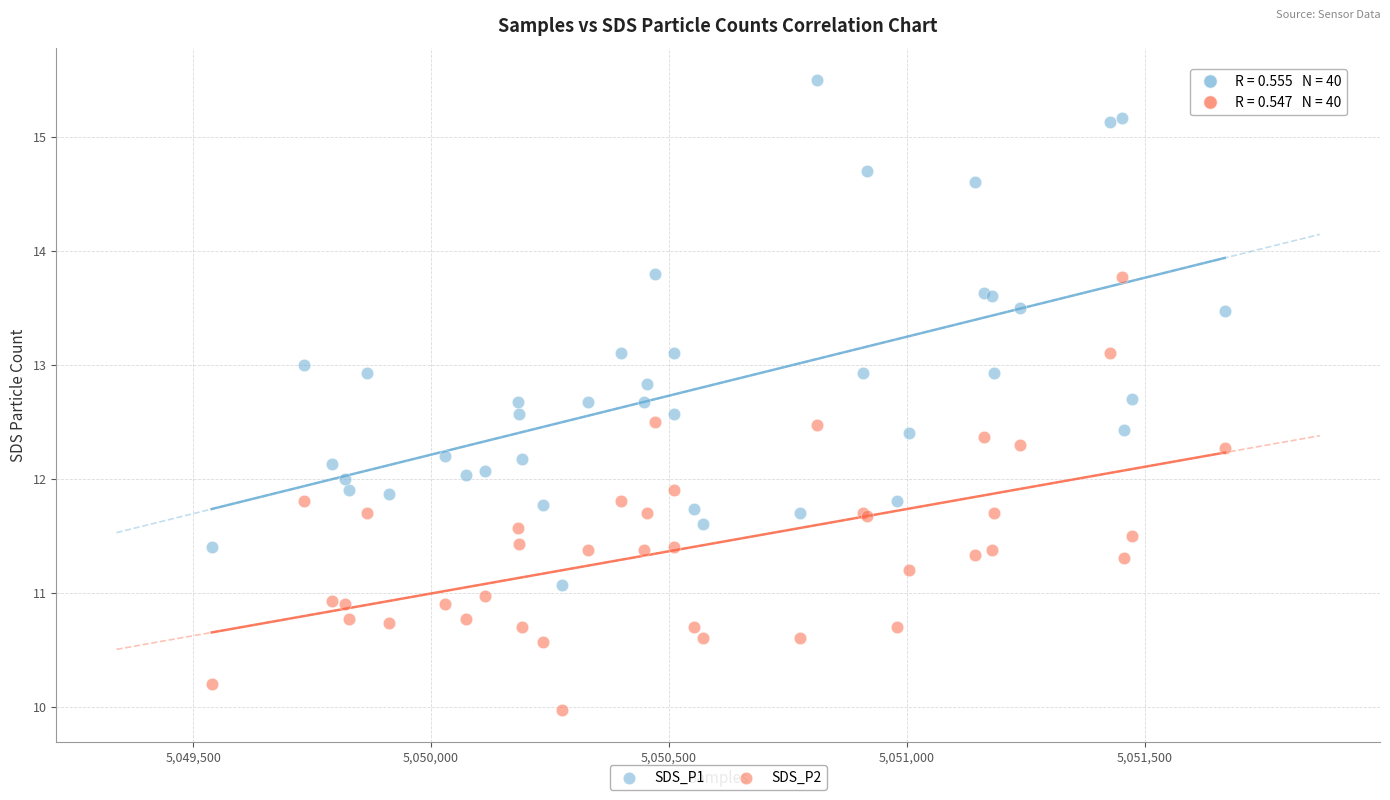

Which series contains the lowest Y value?

SDS_P2